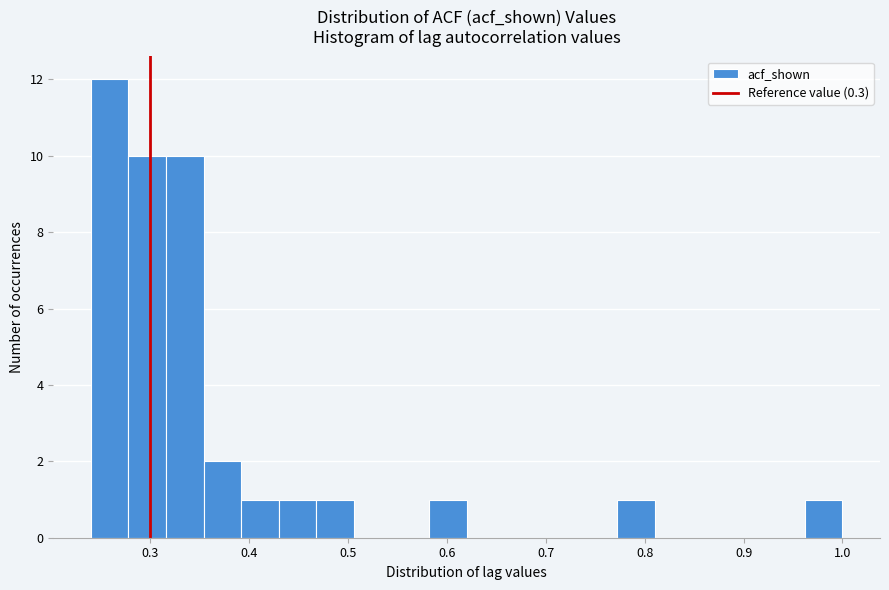

Around what value on the x-axis is the tallest bar? Give the approximate position of its centre, as read against the axis.

0.26